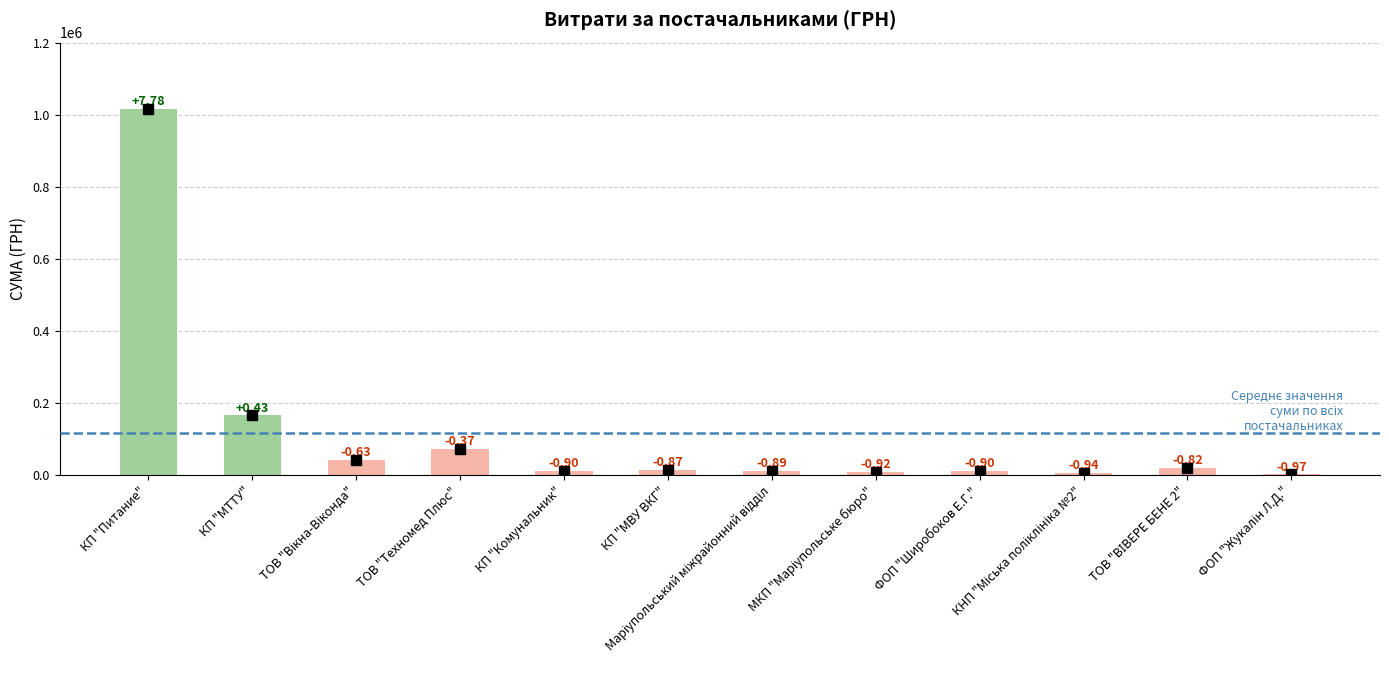

What is the difference between the maximum and minimum values?

1014376.4